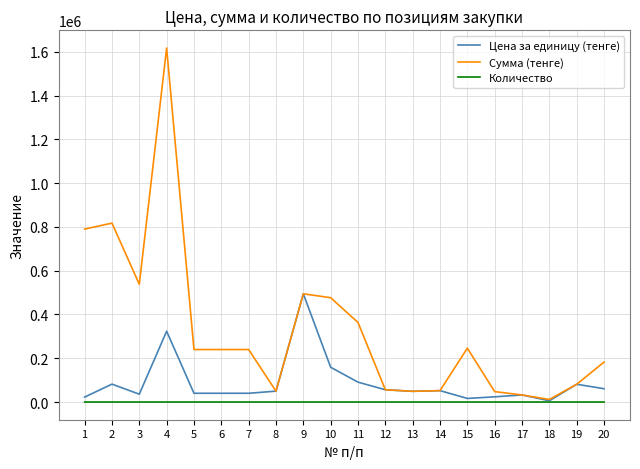

What is the greatest value displayed?

1617290